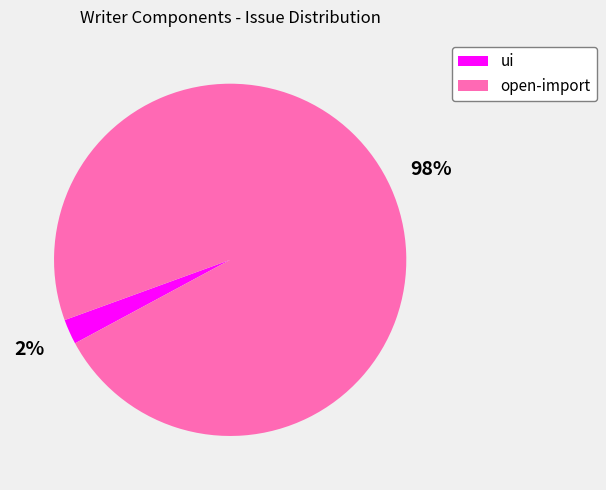

Does open-import account for over 50% of the chart?

Yes